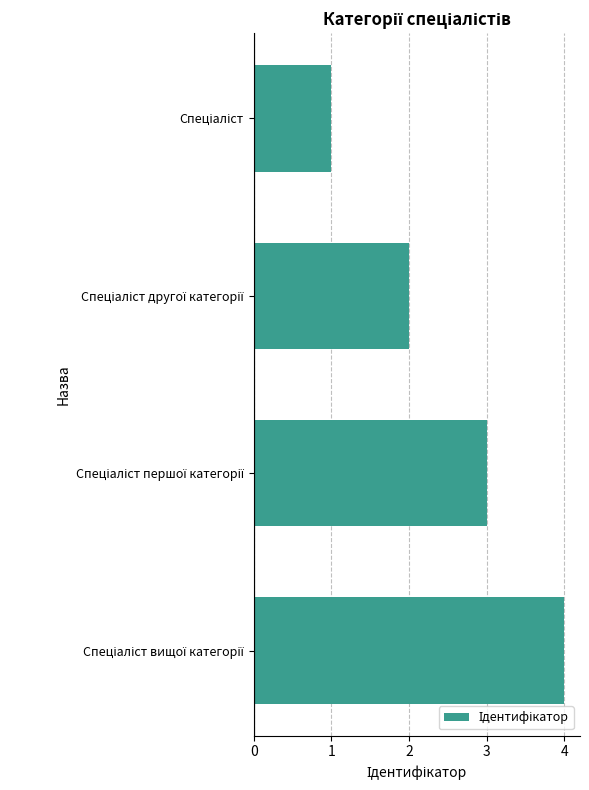

How many values are between 2 and 4?

3